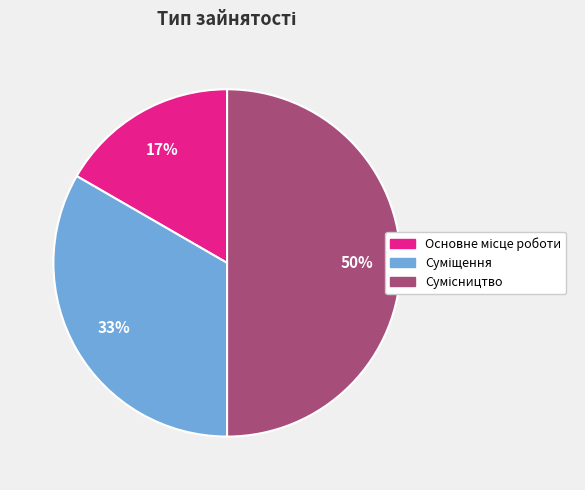

To the nearest percent, what is the difference between the largest and smallest slice percentages?

33%